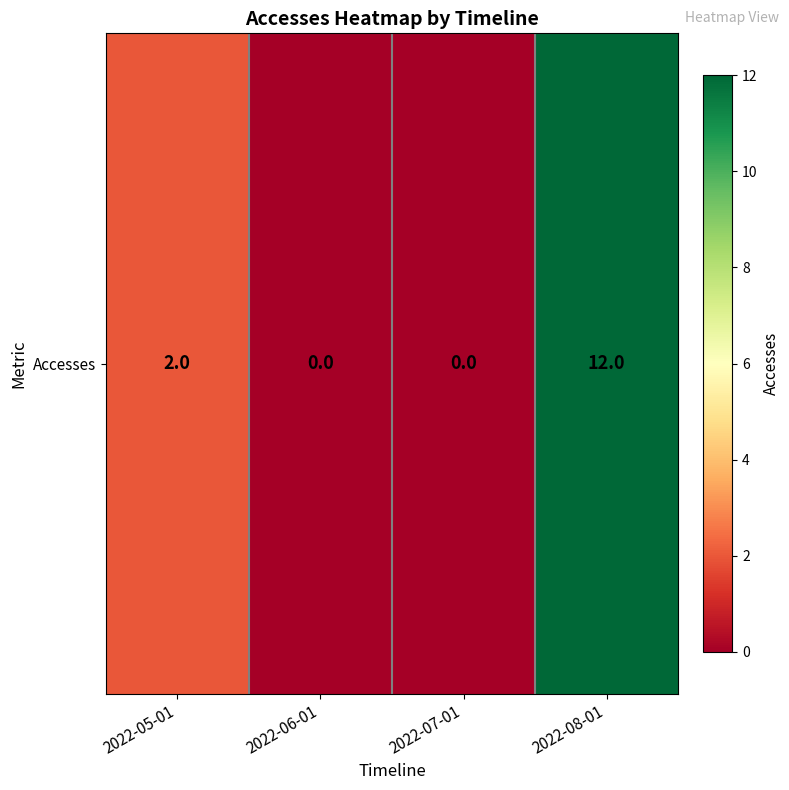

How many values are between 0 and 12?

4